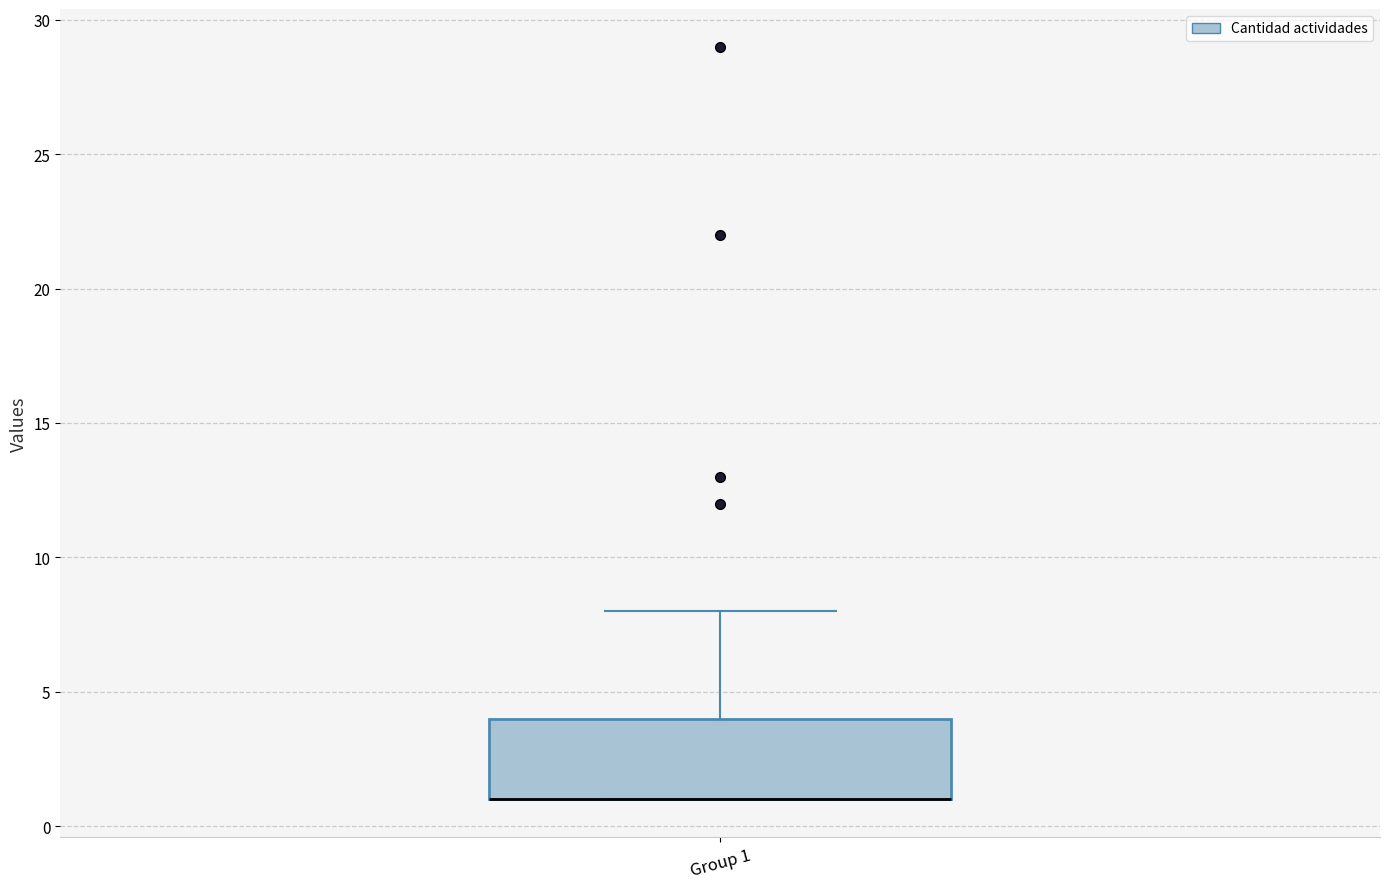

Read this box plot against the y-axis: the position of the median line, the range covered by the box, and the ends of both whiskers. The values are not printed on the chart, so give them approximately, as read against the axis.

median 1 (drawn on the box's lower edge), box 1 to 4, whiskers 1 to 8